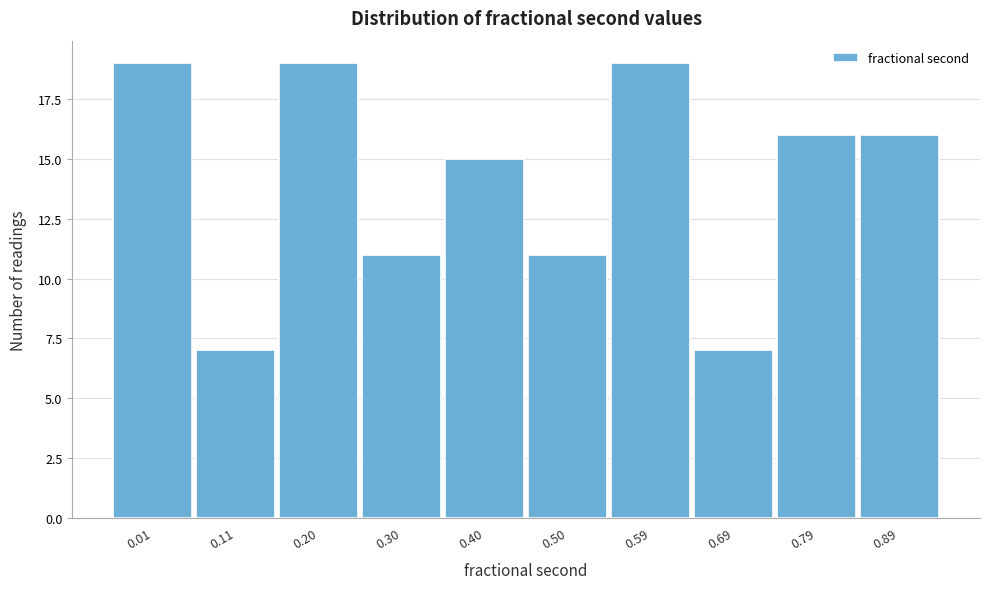

Reading left to right, what are all the values shown in this chart?

0.01=19	0.11=7	0.20=19	0.30=11	0.40=15	0.50=11	0.59=19	0.69=7	0.79=16	0.89=16